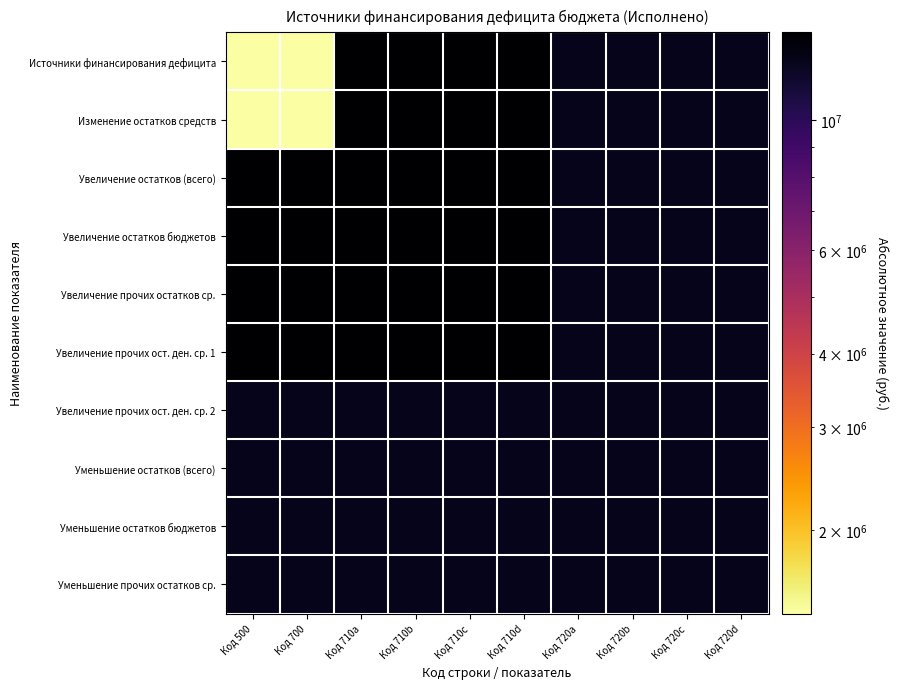

How many categories are shown in the chart?

10